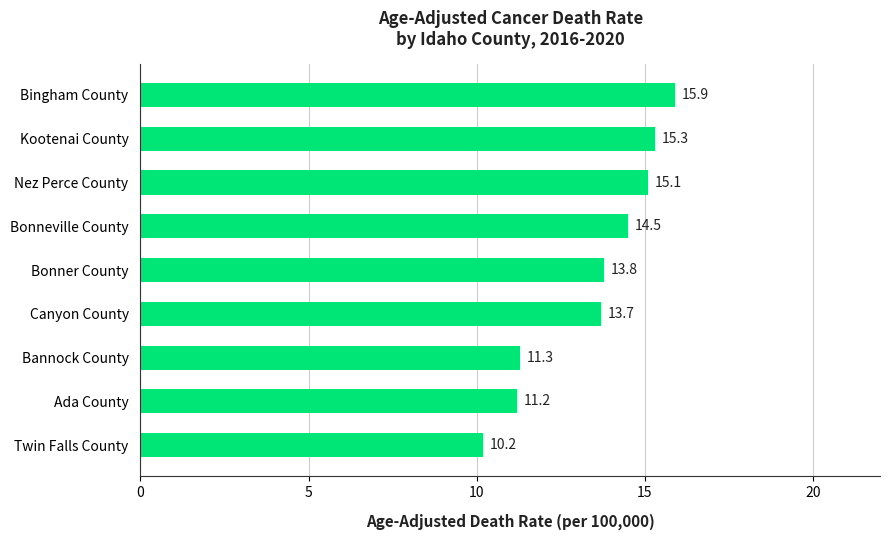

At which label is the value closest to 13?

Canyon County